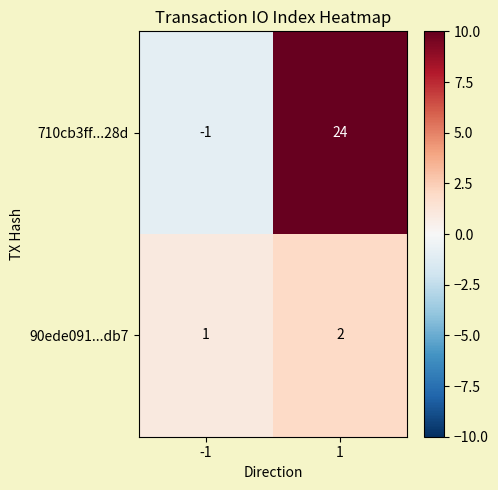

How many negative values does the 710cb3ff...28d series have?

1